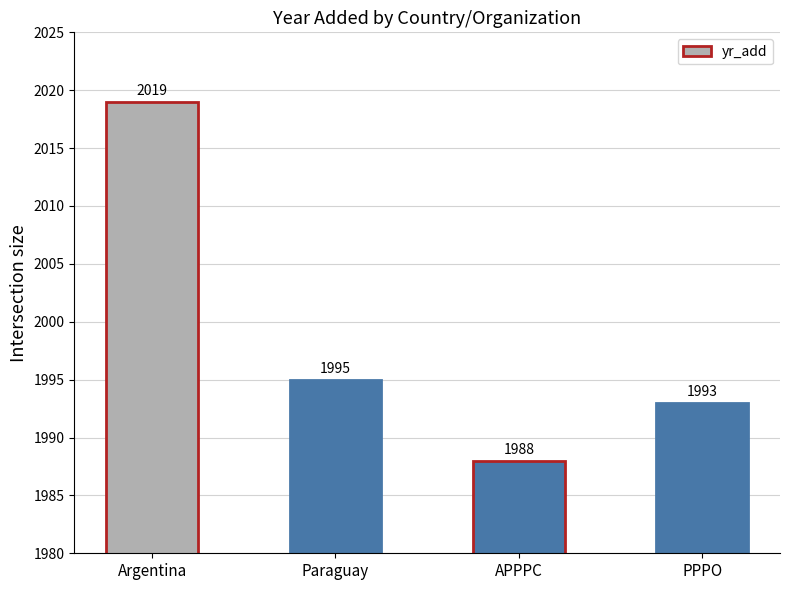

What value does the data have at Argentina, to the nearest 10?

2020